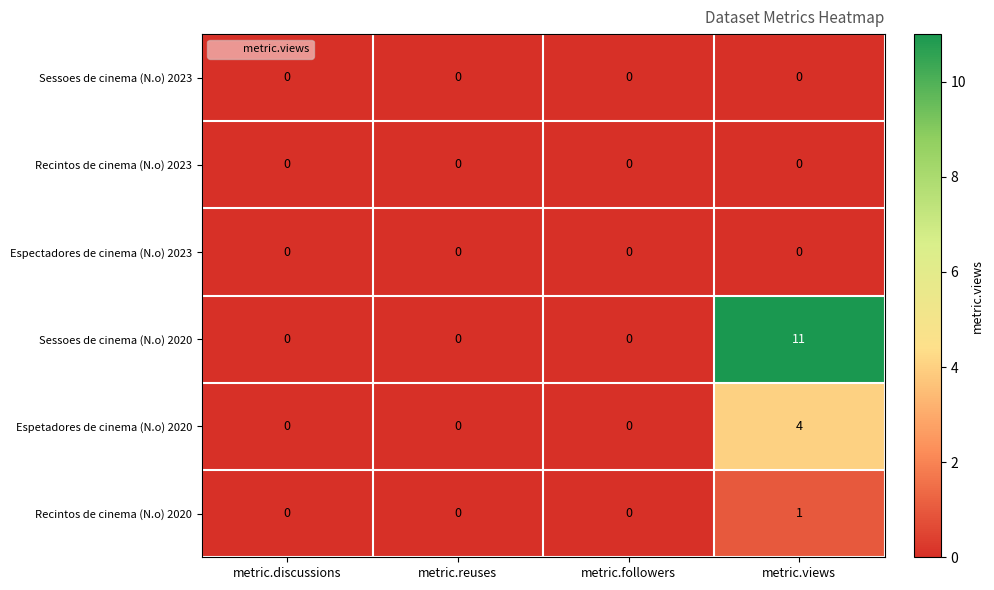

Which series has the largest range (max minus min)?

Sessoes de cinema (N.o) 2020